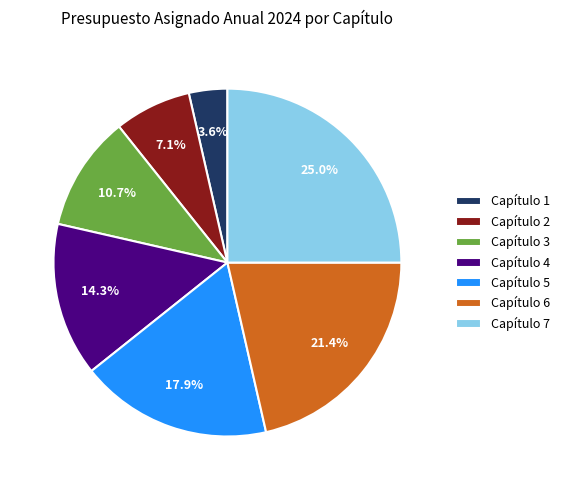

What is the total percentage of Capítulo 6 and Capítulo 3?

32.1%